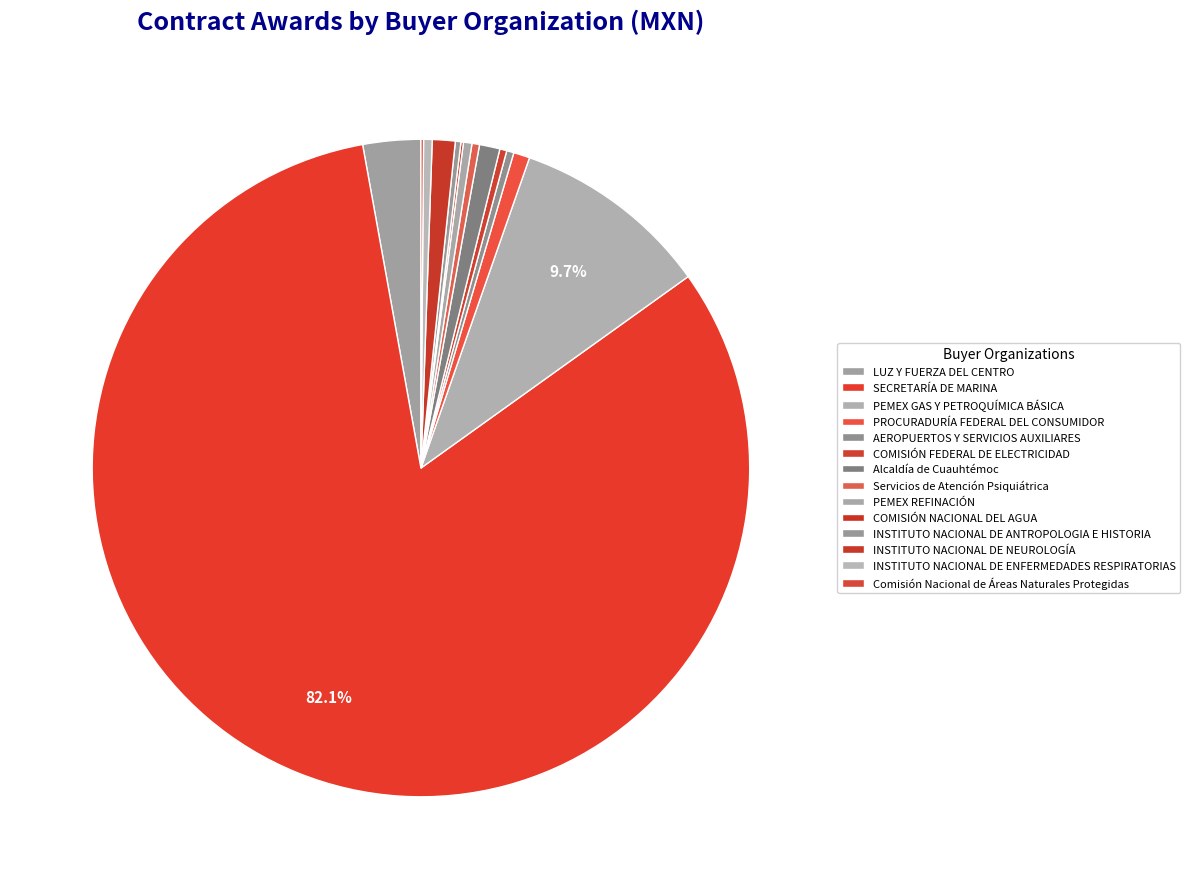

What portion of the pie excludes AEROPUERTOS Y SERVICIOS AUXILIARES?

99.6%